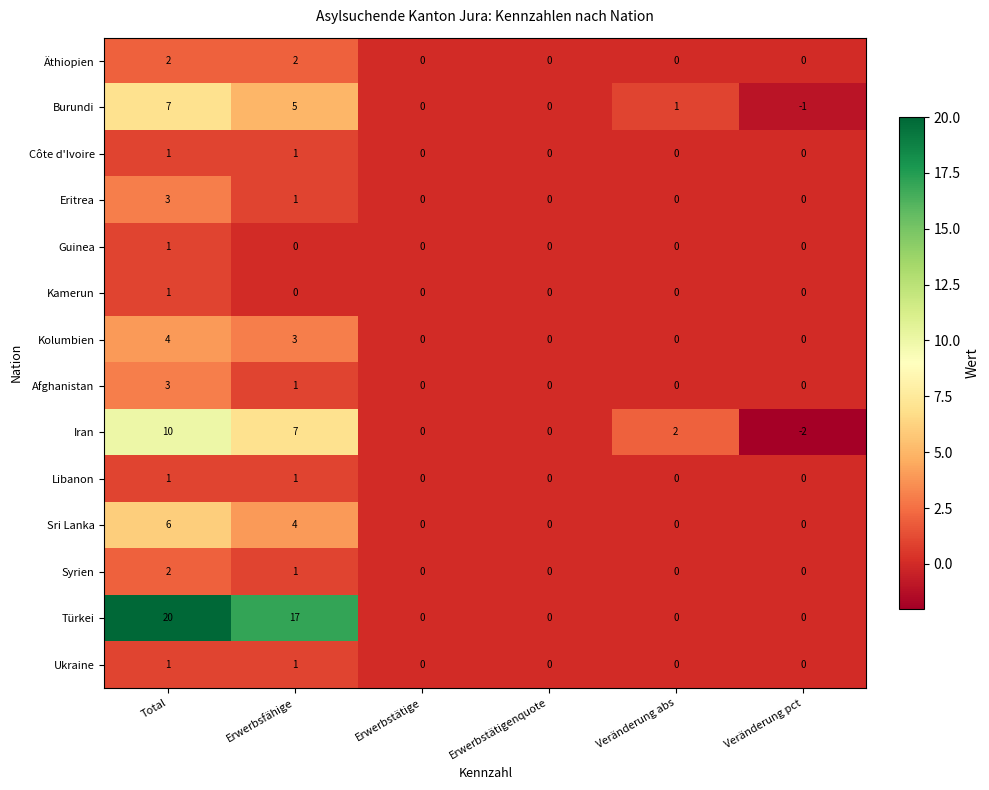

Is it true that Sri Lanka equals 7 at Erwerbsfähige?

False